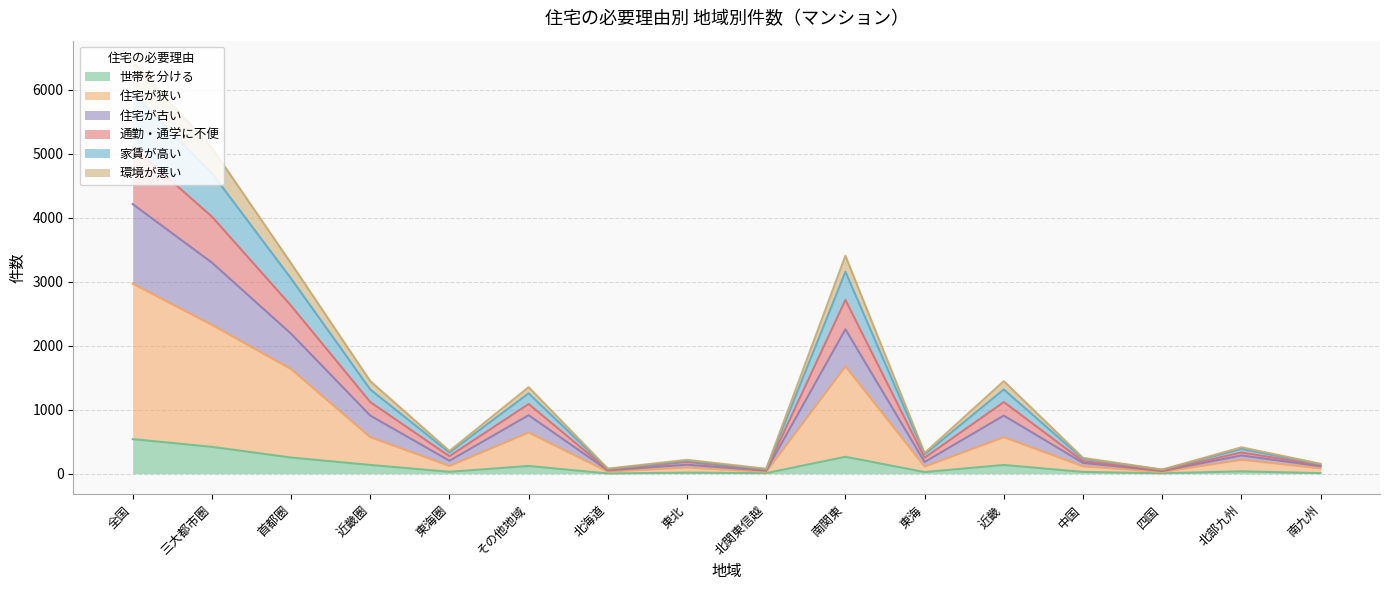

How many lines are shown in the chart?

6